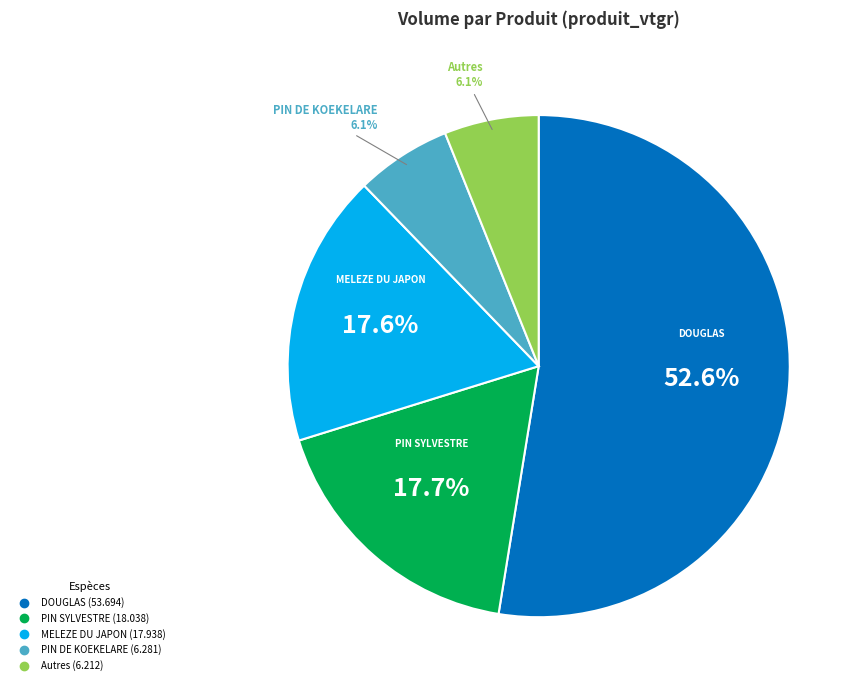

Does any single category account for the majority?

Yes